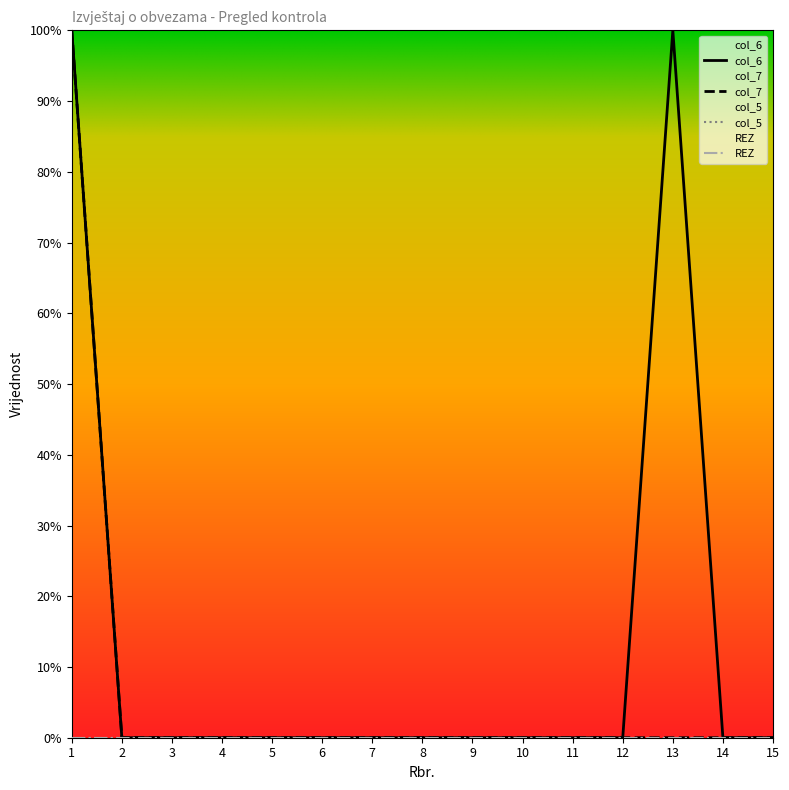

Is it true that col_6 equals 0 at 14?

True